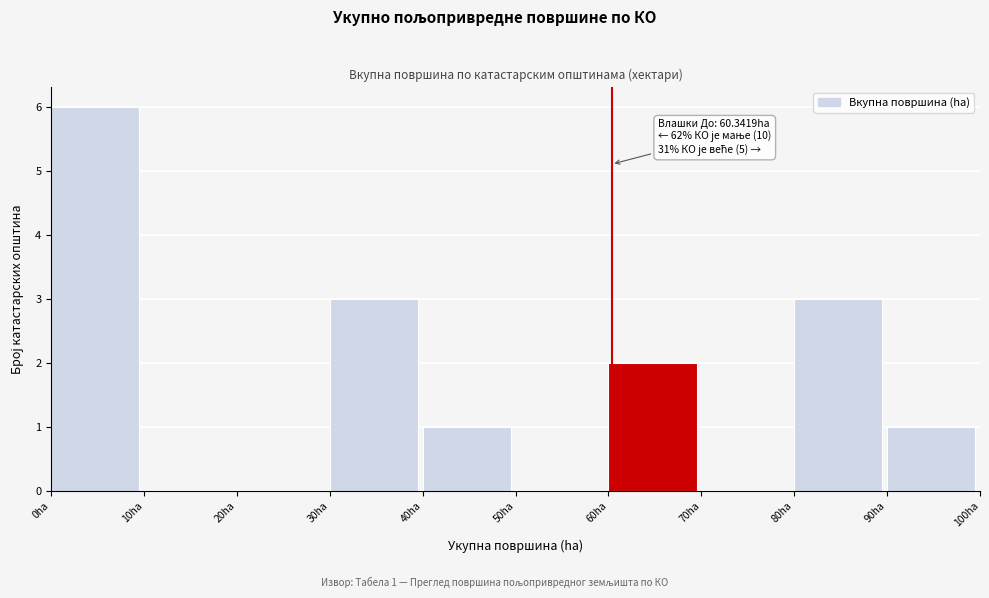

Which range on the x-axis has the tallest bar?

0 to 10